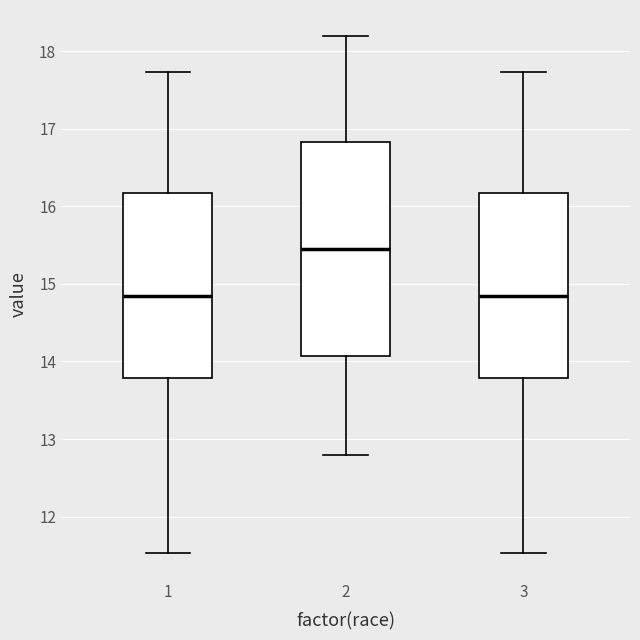

Reading left to right, transcribe this box plot: for each box, give where its median line is, the range the box spans, and where its two whiskers end, as read against the y-axis. The values are not printed on the chart, so give them approximately, as read against the axis.

1: median 14.9, box 13.8 to 16.2, whiskers 11.5 to 17.7
2: median 15.5, box 14.1 to 16.8, whiskers 12.8 to 18.2
3: median 14.9, box 13.8 to 16.2, whiskers 11.5 to 17.7